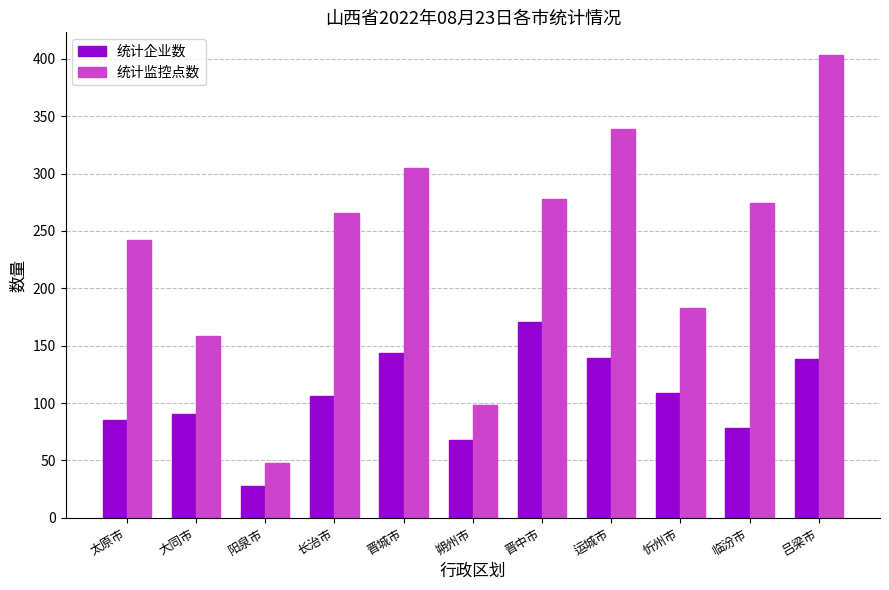

What position from the right is 忻州市?

3